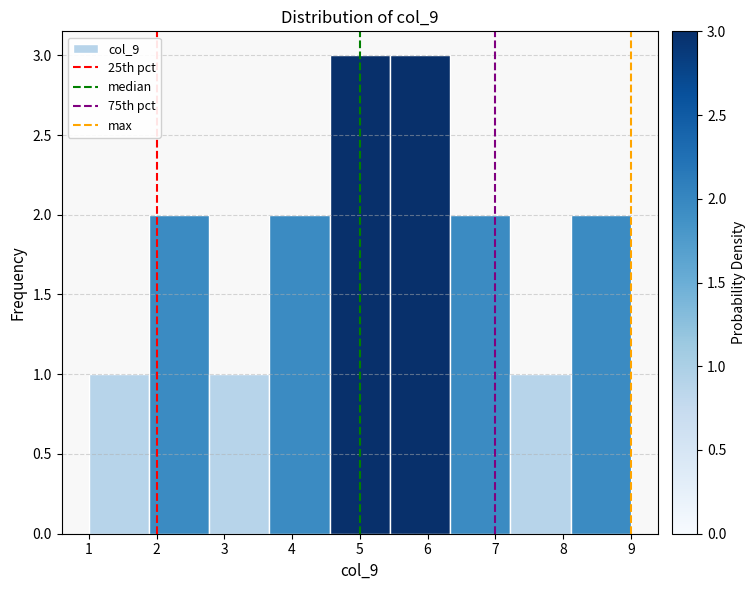

Reading left to right, list every bar in this chart as the range it spans on the x-axis followed by its height. Neither the bar edges nor the heights are printed on the chart, so give them approximately, as read against the axes.

1.0 to 1.9: 1
1.9 to 2.8: 2
2.8 to 3.7: 1
3.7 to 4.6: 2
4.6 to 5.4: 3
5.4 to 6.3: 3
6.3 to 7.2: 2
7.2 to 8.1: 1
8.1 to 9.0: 2